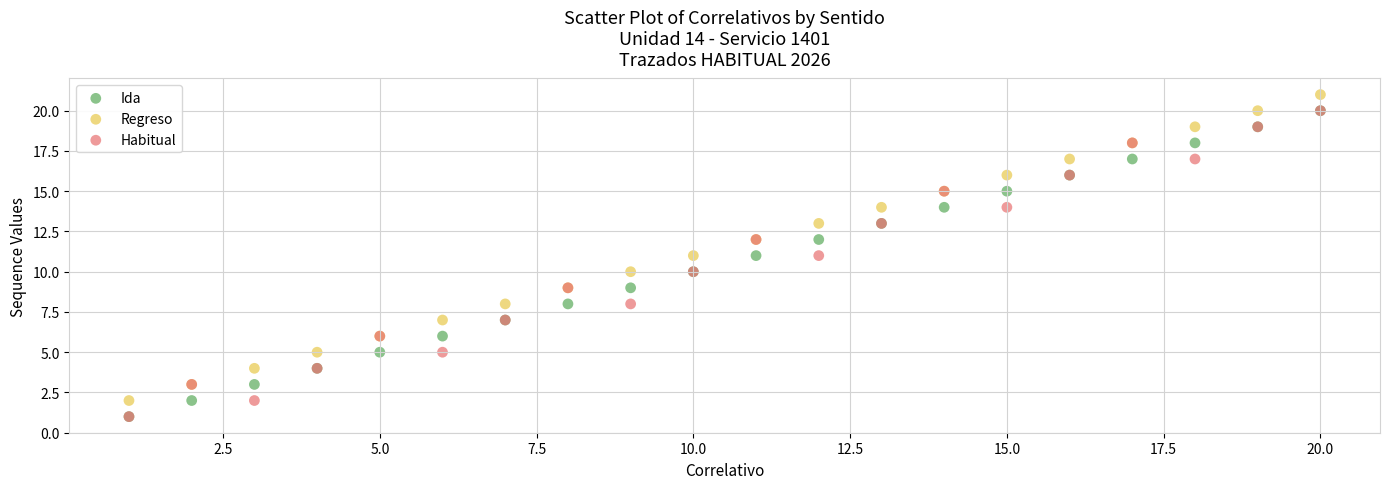

What are all the series names shown in the legend?

Ida, Regreso, Habitual